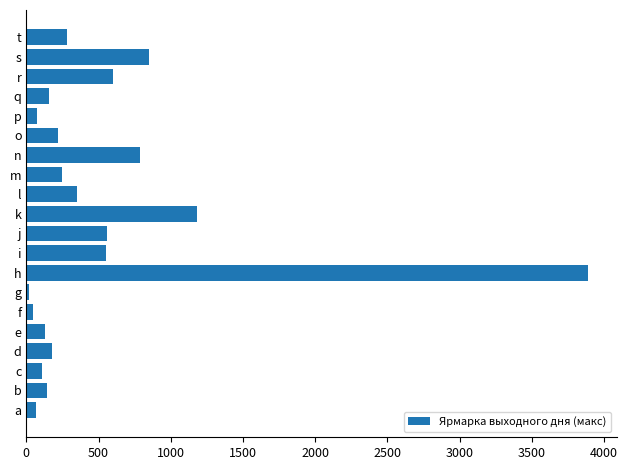

Which label corresponds to the largest value in the chart?

h